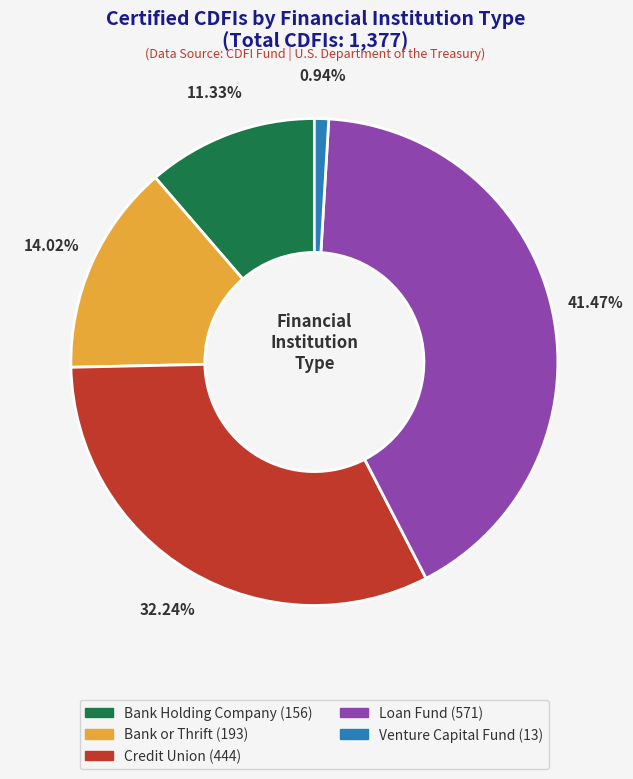

True or false: Credit Union accounts for 23% of the total.

False